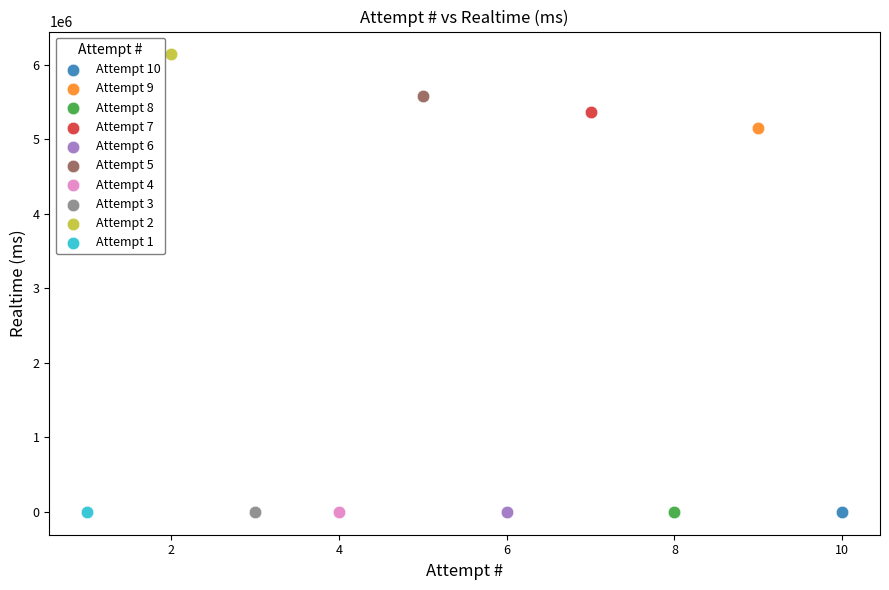

What are all the series names shown in the legend?

Attempt 10, Attempt 9, Attempt 8, Attempt 7, Attempt 6, Attempt 5, Attempt 4, Attempt 3, Attempt 2, Attempt 1